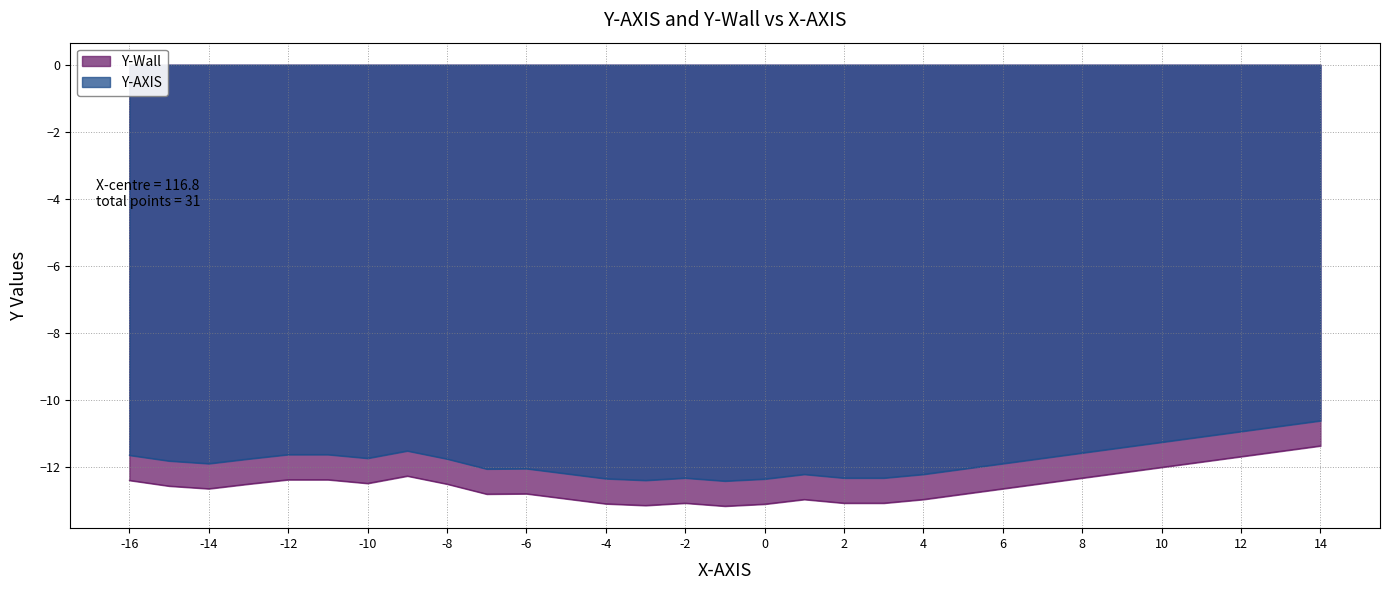

What is the difference between the maximum and minimum values in the Y-Wall series?

1.8